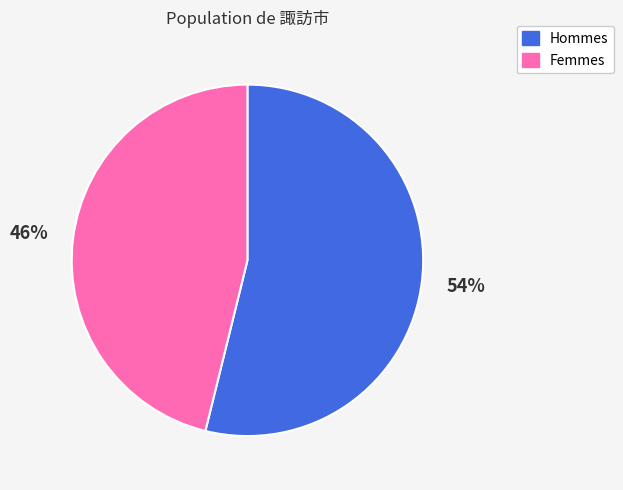

Which slice represents more than half of the pie?

Hommes